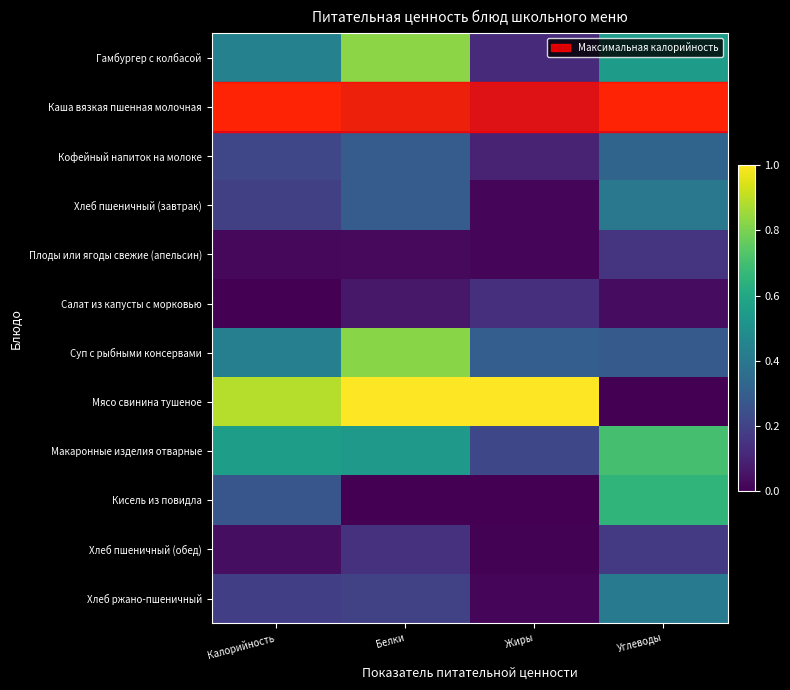

Reading left to right, list all the values displayed in this chart.

Гамбургер с колбасой: Калорийность=0.4	Белки=0.8	Жиры=0.1	Углеводы=0.6
Каша вязкая пшенная молочная: Калорийность=1.0	Белки=0.8	Жиры=0.4	Углеводы=1.0
Кофейный напиток на молоке: Калорийность=0.2	Белки=0.3	Жиры=0.1	Углеводы=0.3
Хлеб пшеничный (завтрак): Калорийность=0.2	Белки=0.3	Жиры=0.0	Углеводы=0.4
Плоды или ягоды свежие (апельсин): Калорийность=0.0	Белки=0.0	Жиры=0.0	Углеводы=0.1
Салат из капусты с морковью: Калорийность=0.0	Белки=0.1	Жиры=0.1	Углеводы=0.0
Суп с рыбными консервами: Калорийность=0.4	Белки=0.8	Жиры=0.3	Углеводы=0.3
Мясо свинина тушеное: Калорийность=0.9	Белки=1.0	Жиры=1.0	Углеводы=0.0
Макаронные изделия отварные: Калорийность=0.6	Белки=0.5	Жиры=0.2	Углеводы=0.7
Кисель из повидла: Калорийность=0.3	Белки=0.0	Жиры=0.0	Углеводы=0.7
Хлеб пшеничный (обед): Калорийность=0.0	Белки=0.1	Жиры=0.0	Углеводы=0.2
Хлеб ржано-пшеничный: Калорийность=0.2	Белки=0.2	Жиры=0.0	Углеводы=0.4